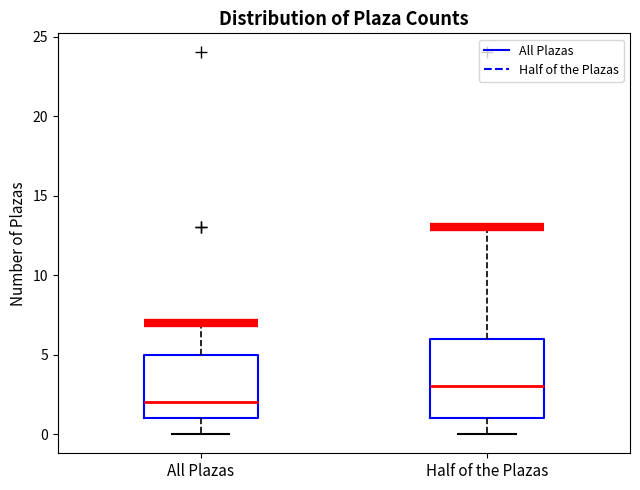

Which box's median line is the lowest?

All Plazas